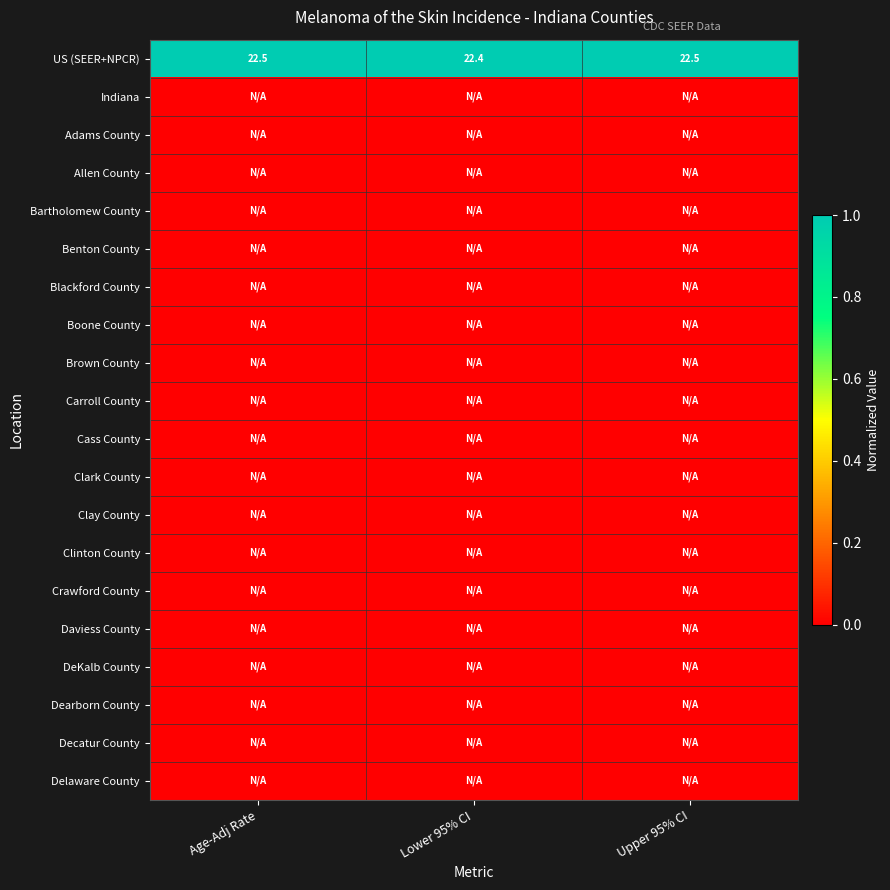

What is the sum of the US (SEER+NPCR) values at Upper 95% CI and Lower 95% CI?

44.9